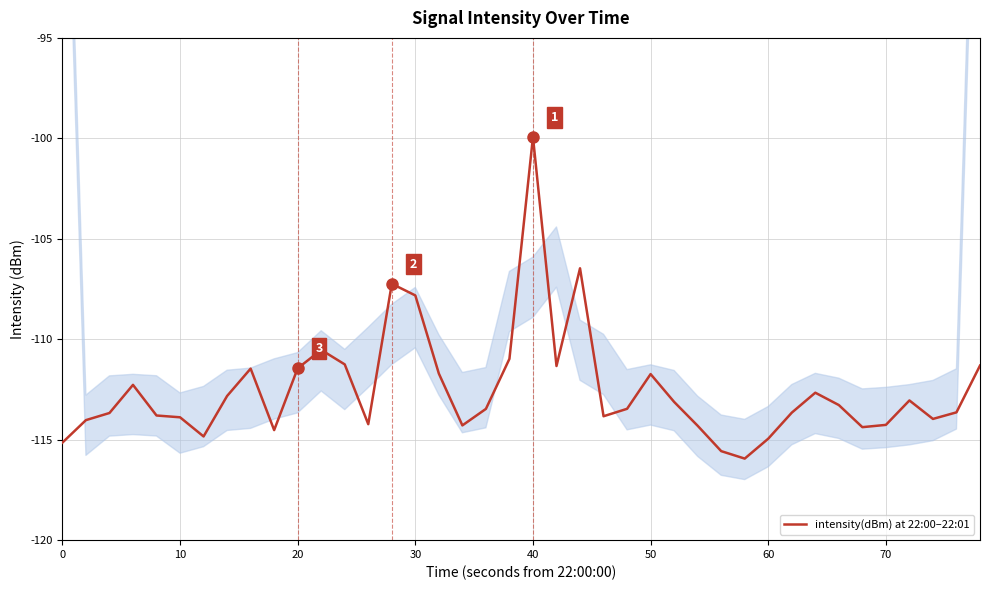

What is the average value?

-112.5